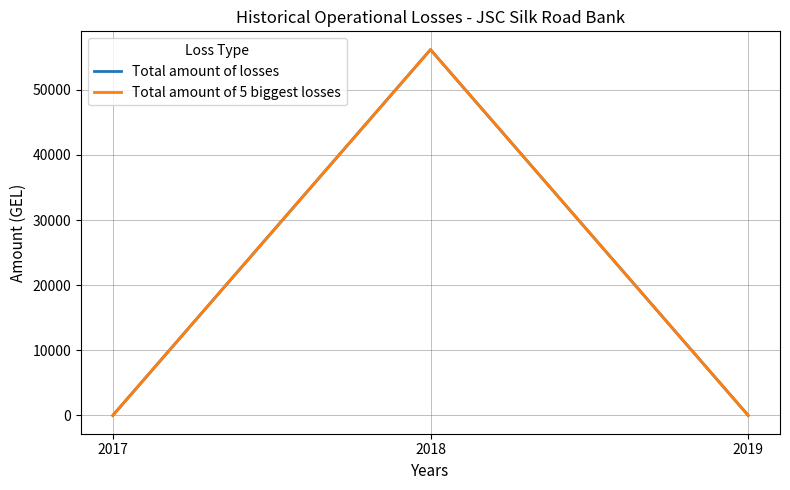

Reading left to right, list all the values displayed in this chart.

Total amount of losses: 2017=0.0	2018=56162.6	2019=0.0
Total amount of 5 biggest losses: 2017=0.0	2018=56162.6	2019=0.0